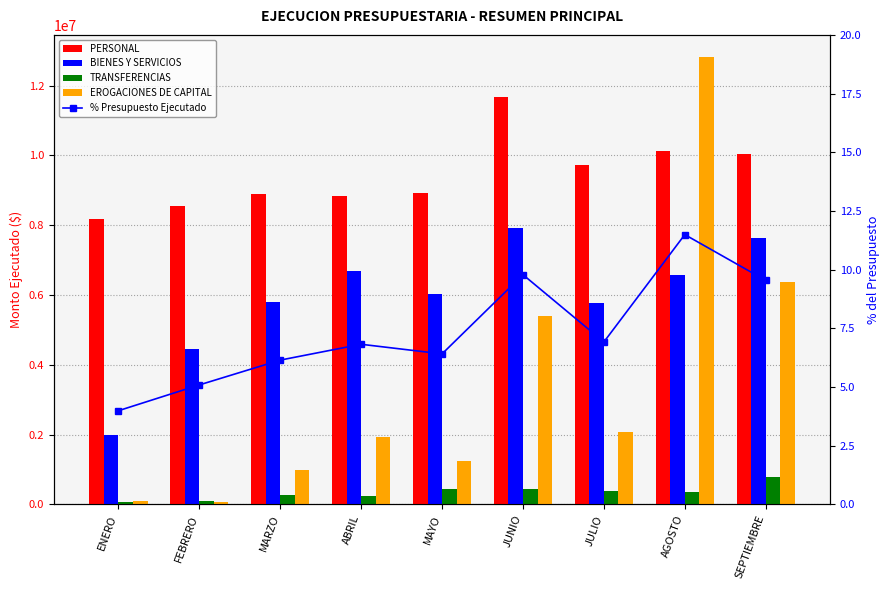

Which category has the highest value in the PERSONAL series?

JUNIO